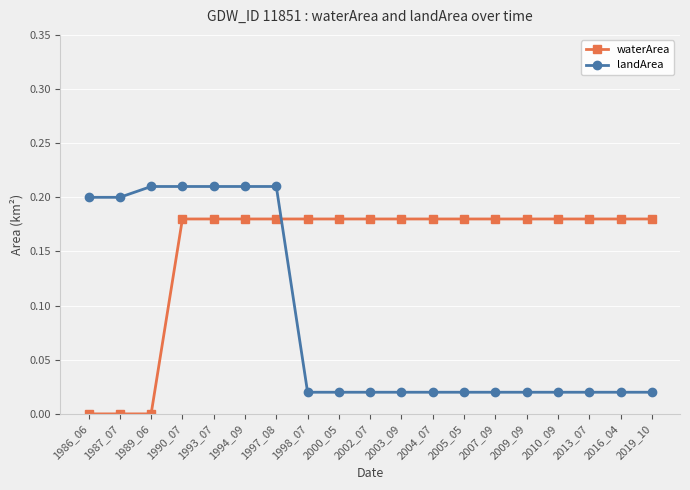

Is the value of landArea at 1989_06 greater than the value of waterArea at 2000_05?

Yes